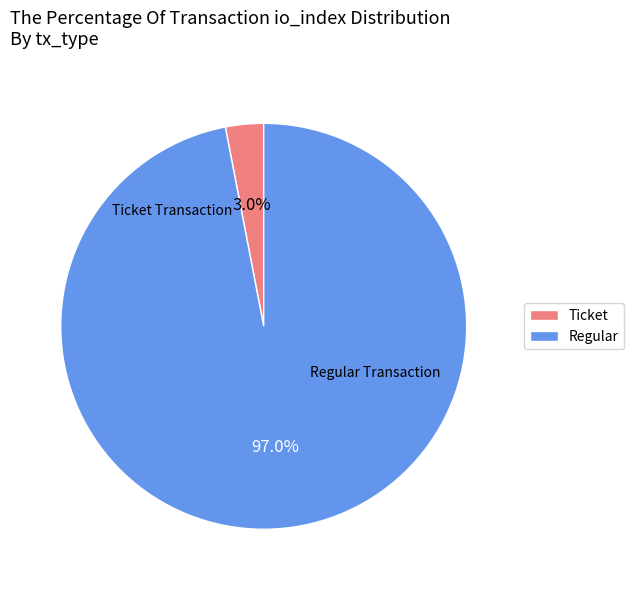

To the nearest percent, what percentage of the pie is Regular?

97%